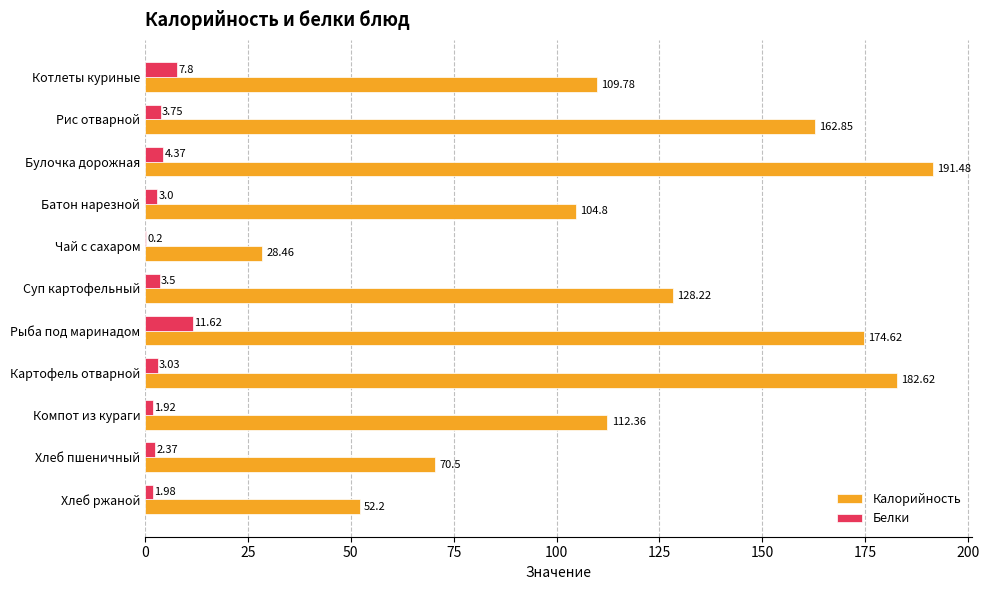

How many series are shown in this chart?

2